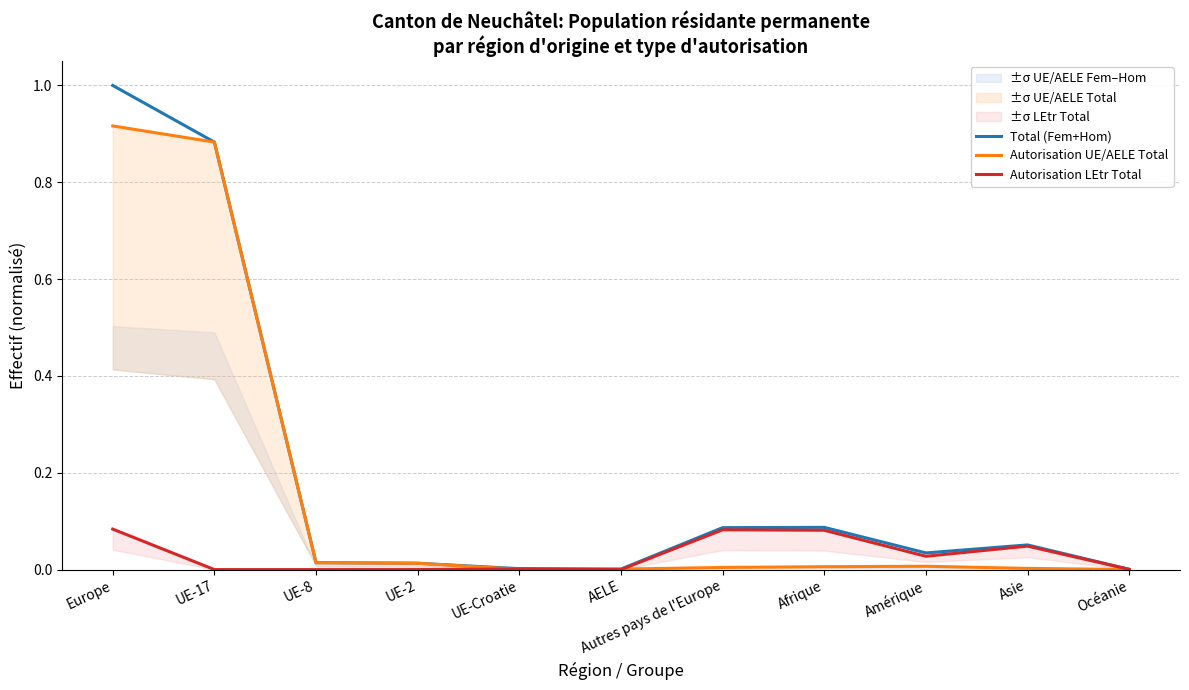

Which series has the largest total across all categories?

Total (Fem+Hom)